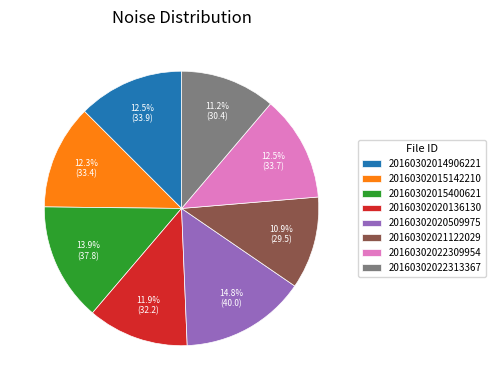

What is the total percentage of 20160302015142210 and 20160302020509975?

27.1%